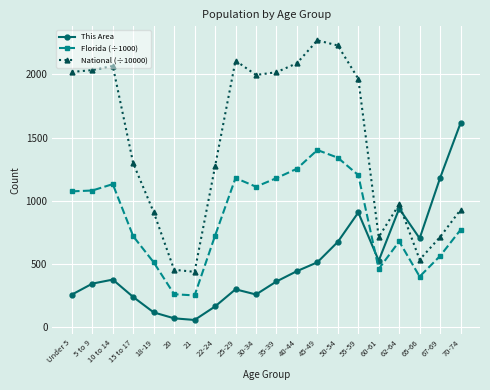

What is the label of the 20th point from the right?

Under 5